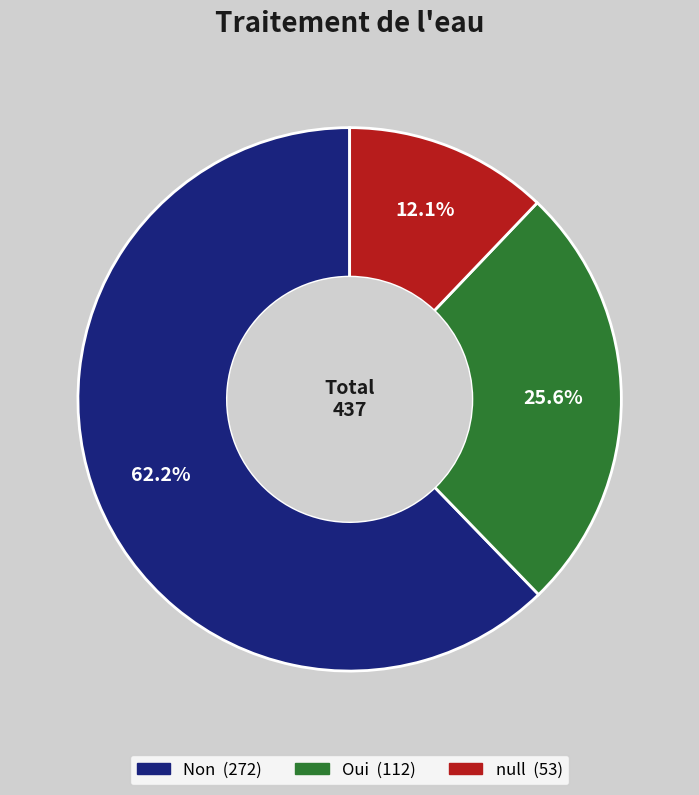

To the nearest percent, what is the difference between the Oui and null slice percentages?

14%